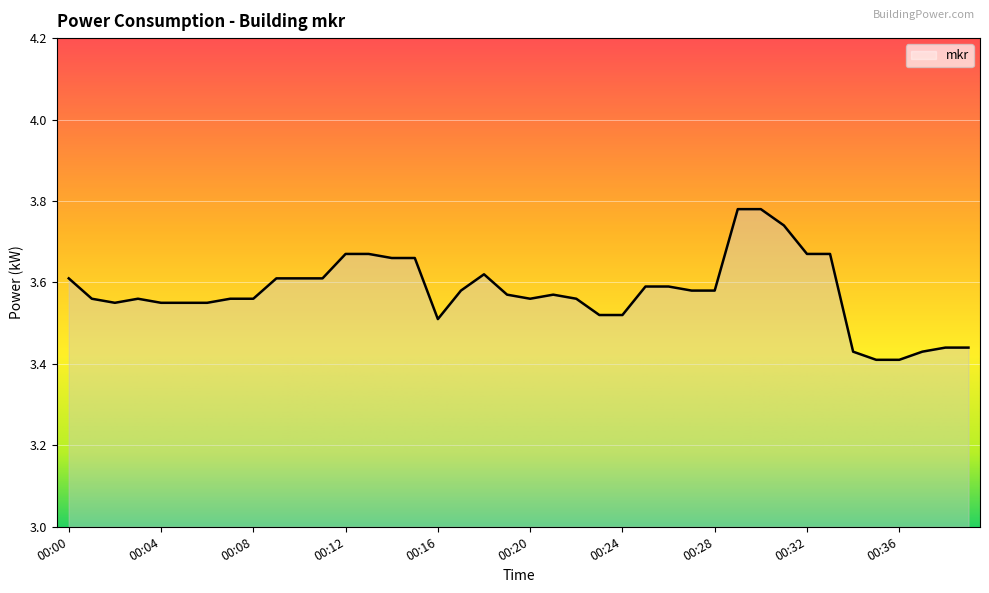

What is the difference between the maximum and minimum values?

0.4